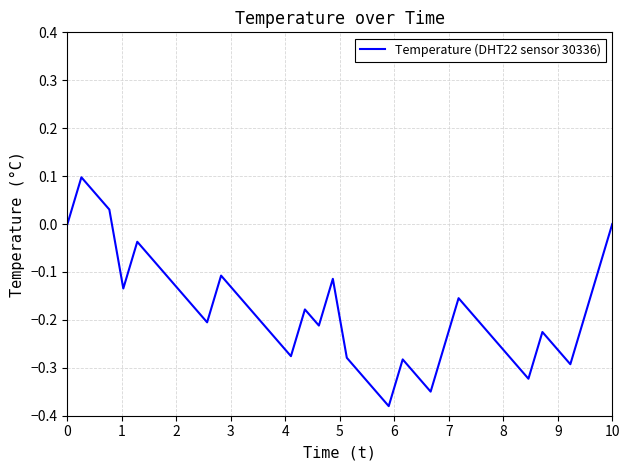

What is the difference between the maximum and minimum values?

0.5